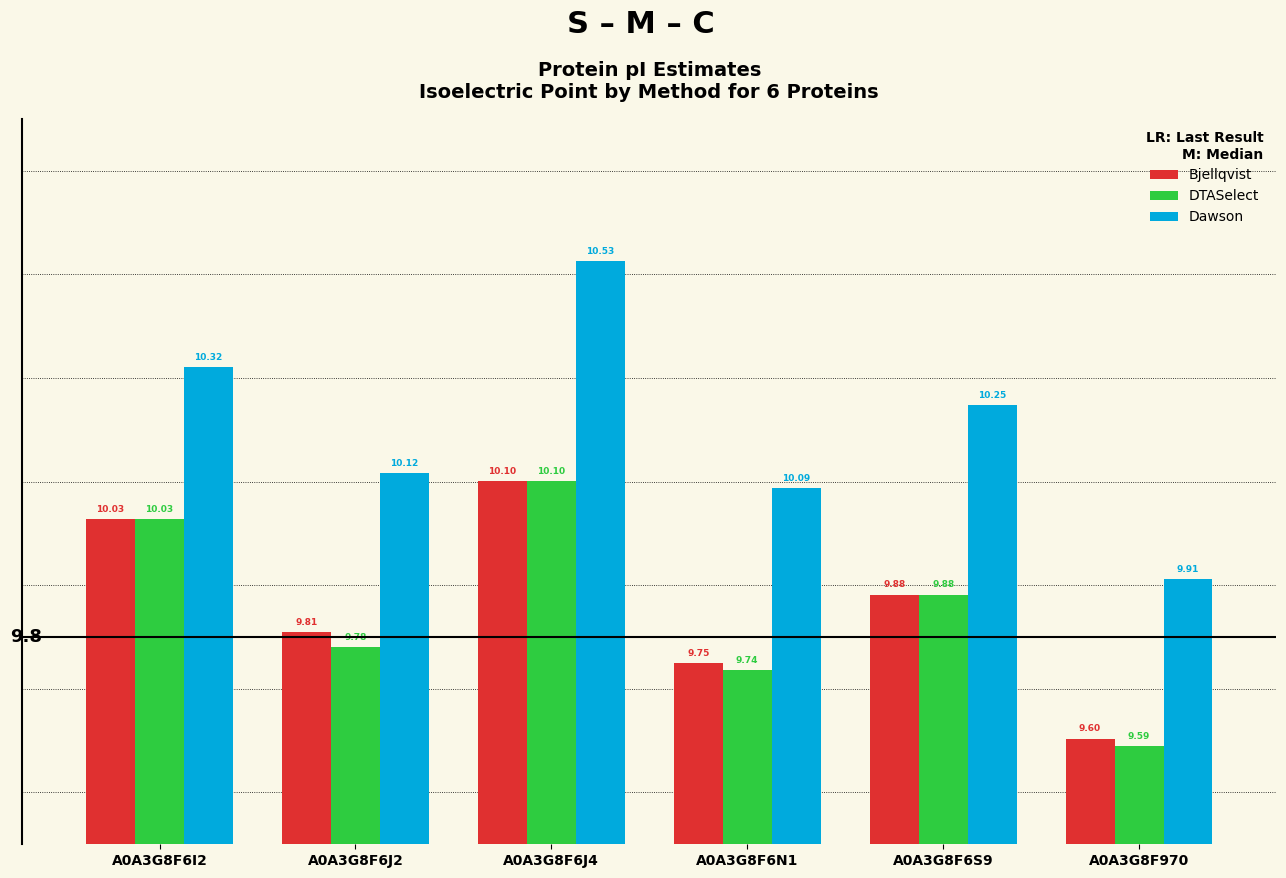

Which series has the largest range (max minus min)?

Dawson